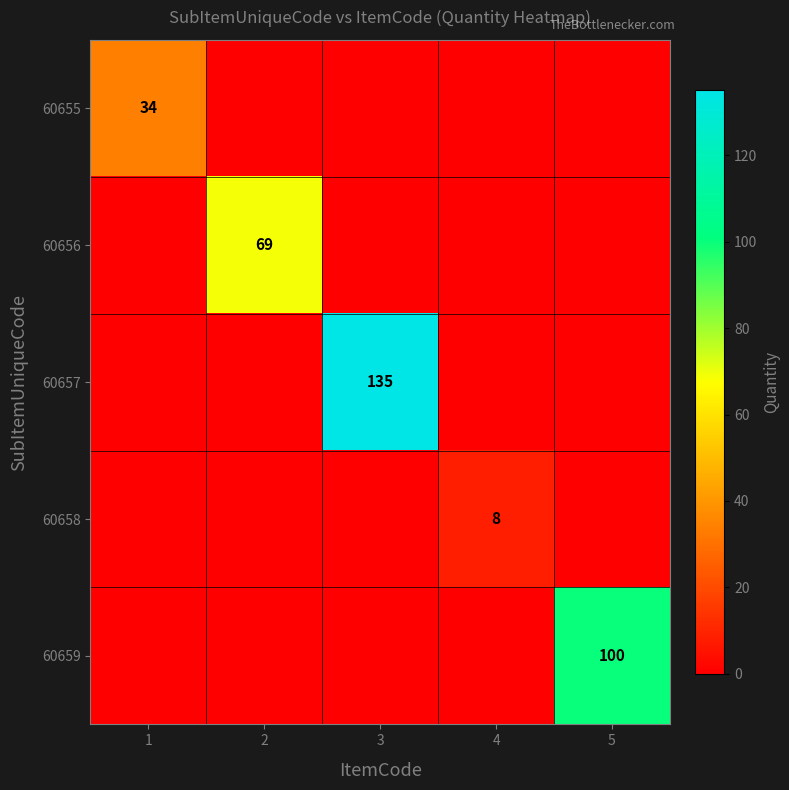

The 60659 series shows 100 at 5. True or false?

True